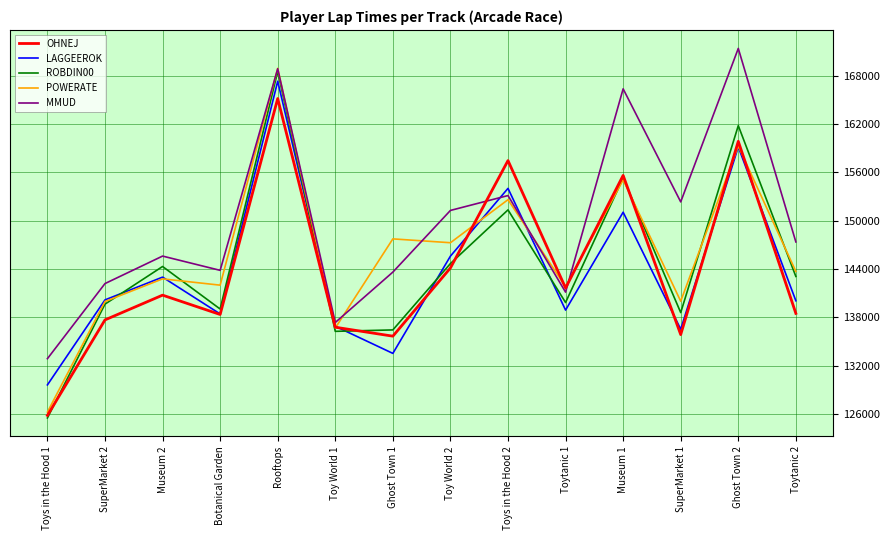

Which series has the largest range (max minus min)?

ROBDIN00